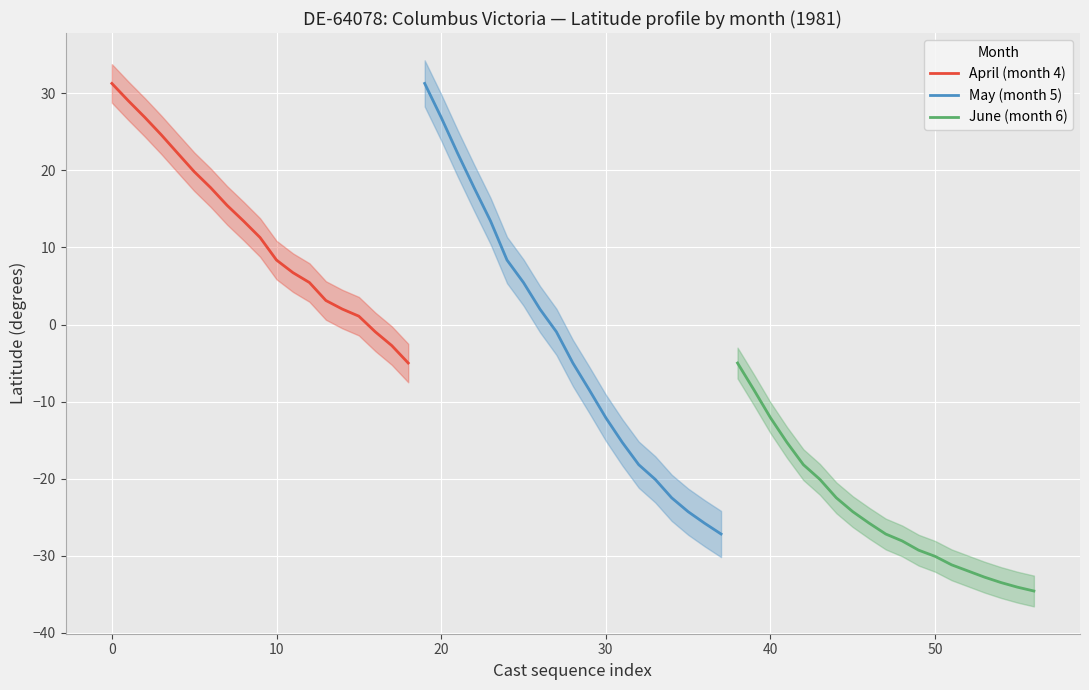

True or false: April (month 4) has a value of 31.3 at 0.

True